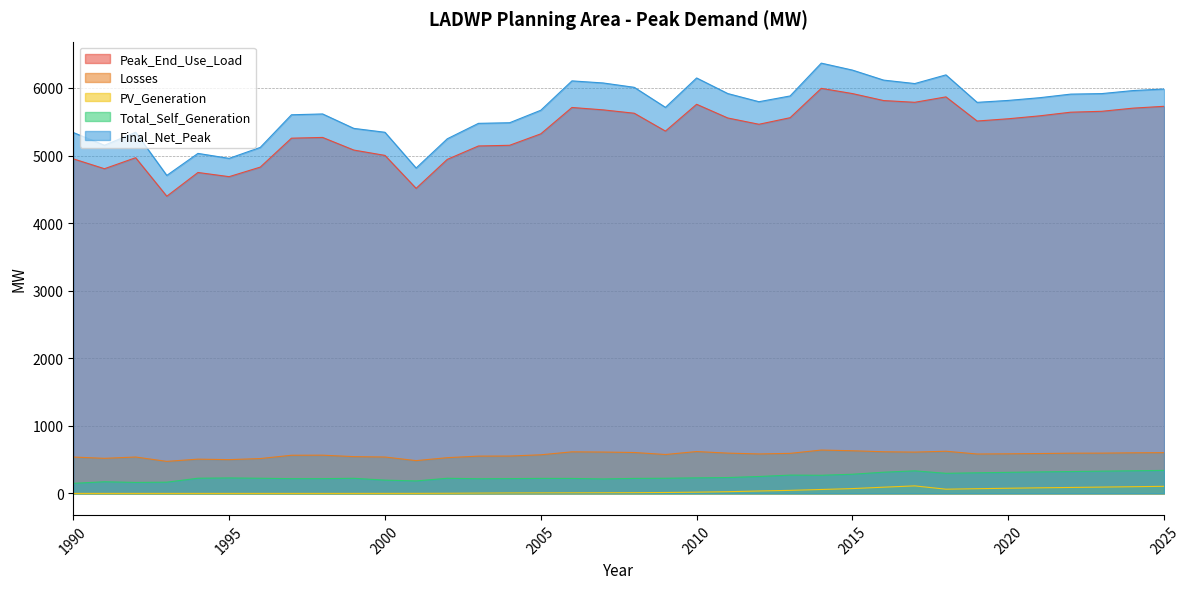

What is the highest value of the Total_Self_Generation series?

340.5